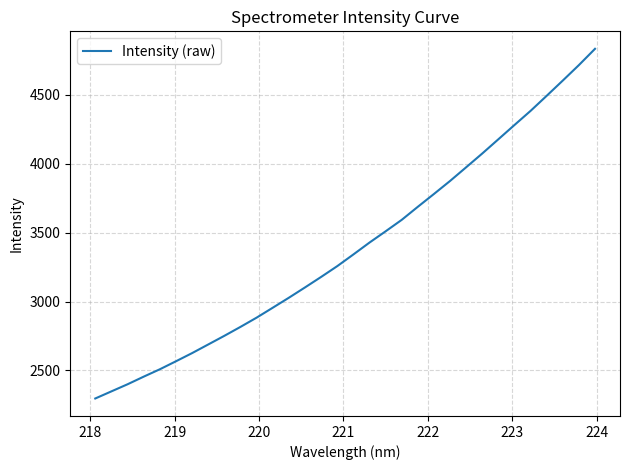

What is the greatest value displayed?

4833.2